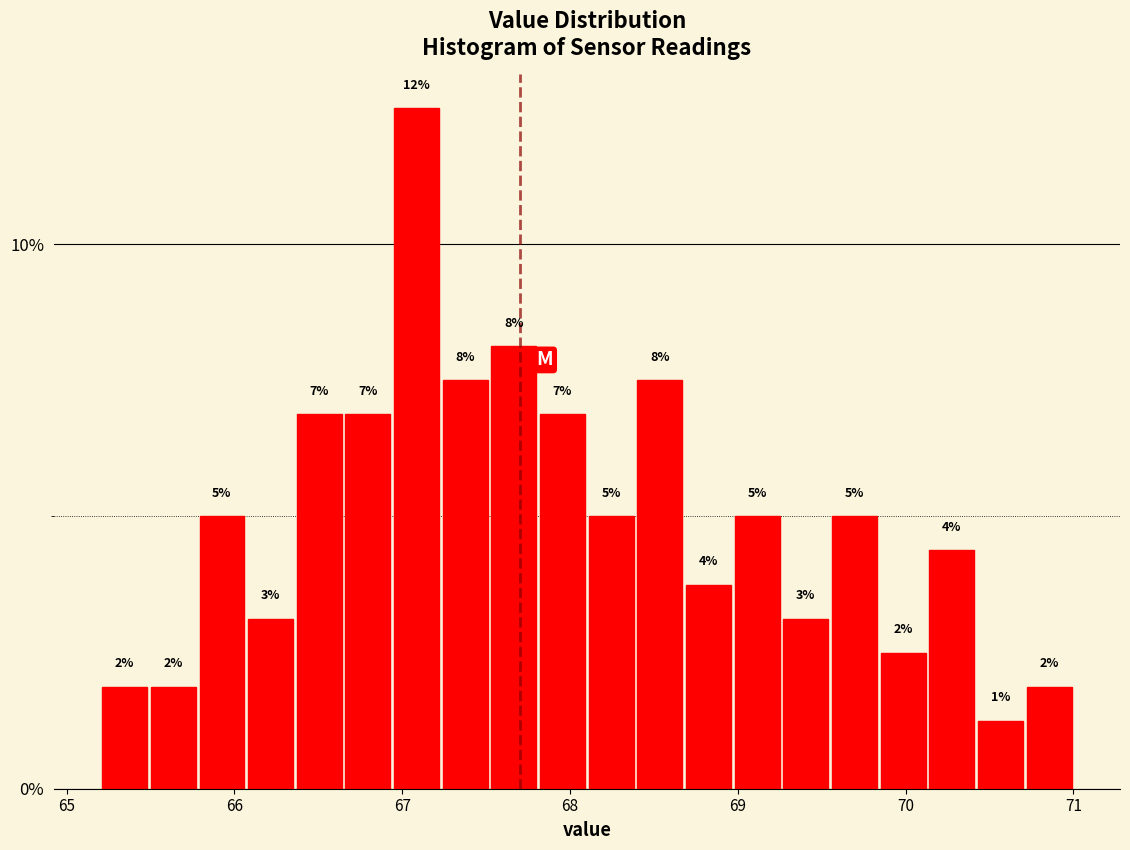

Around what value on the x-axis is the tallest bar? Give the approximate position of its centre, as read against the axis.

67.1